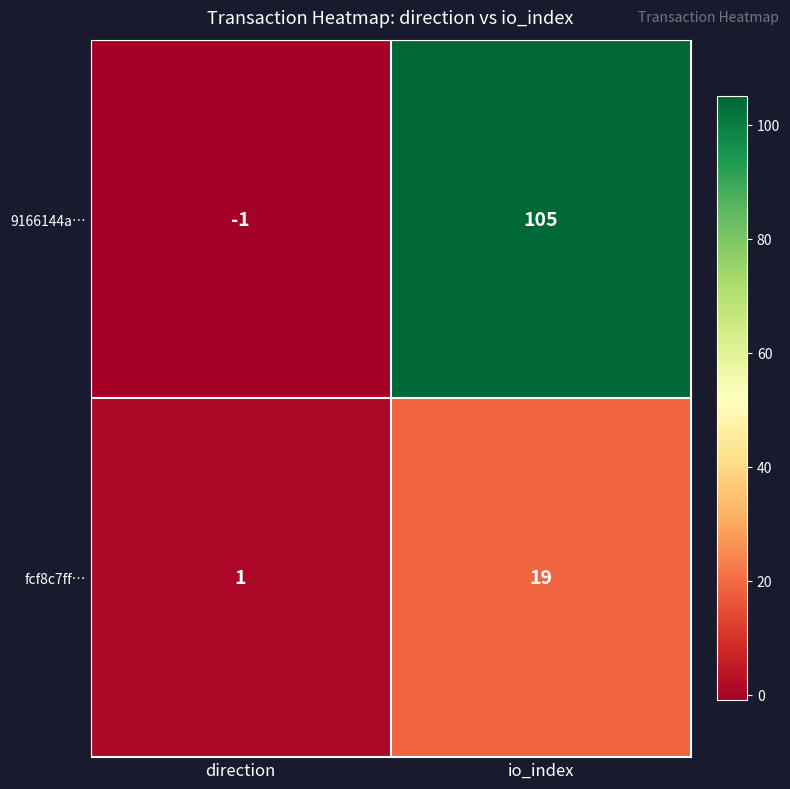

Is it true that 9166144a… equals -2 at direction?

False